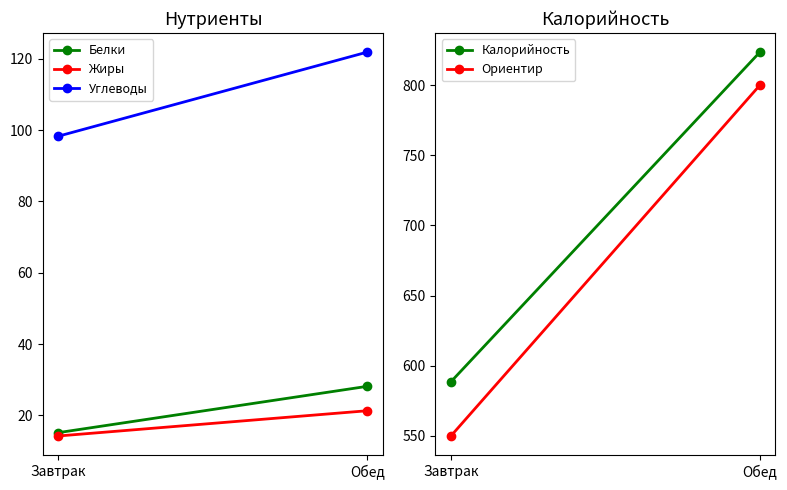

What is the sum of the Ориентир values at Завтрак and Обед?

1350.0